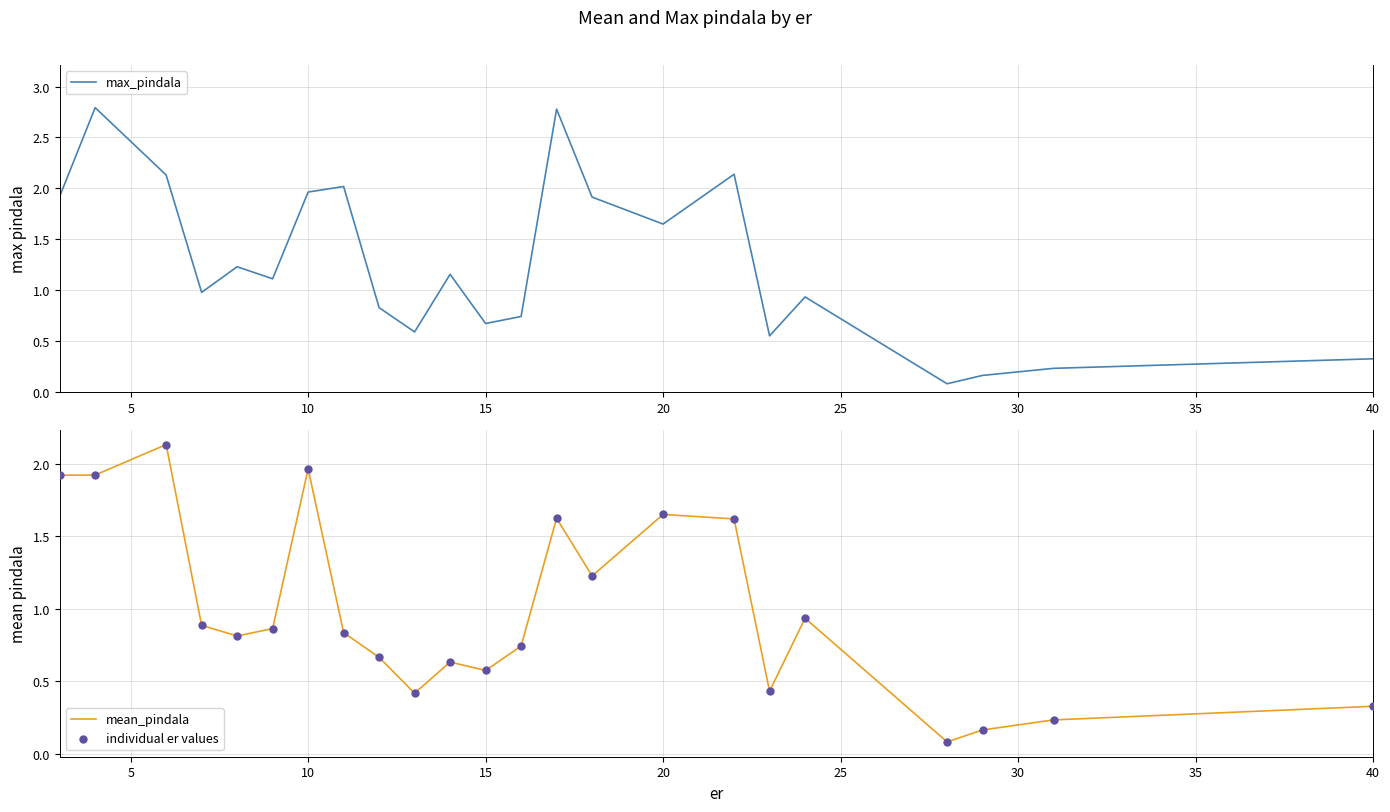

Is it true that max_pindala equals 3.5 at 10?

False